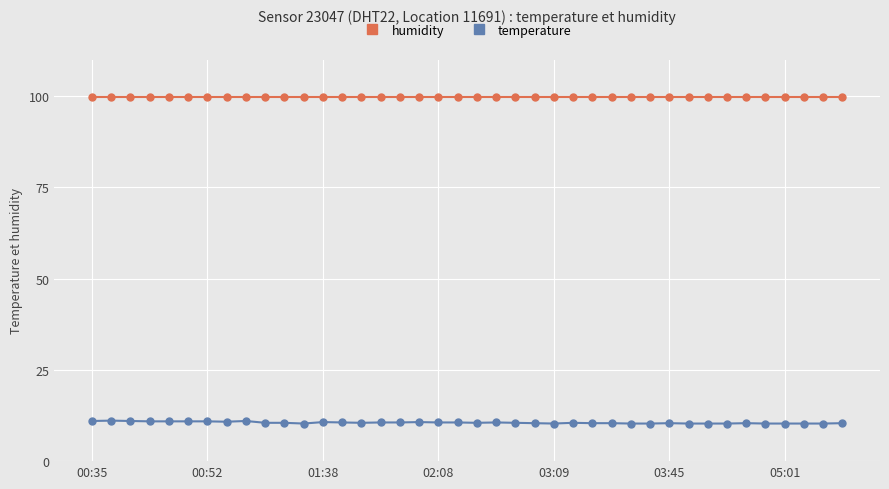

What is the sum of all temperature values?

422.2